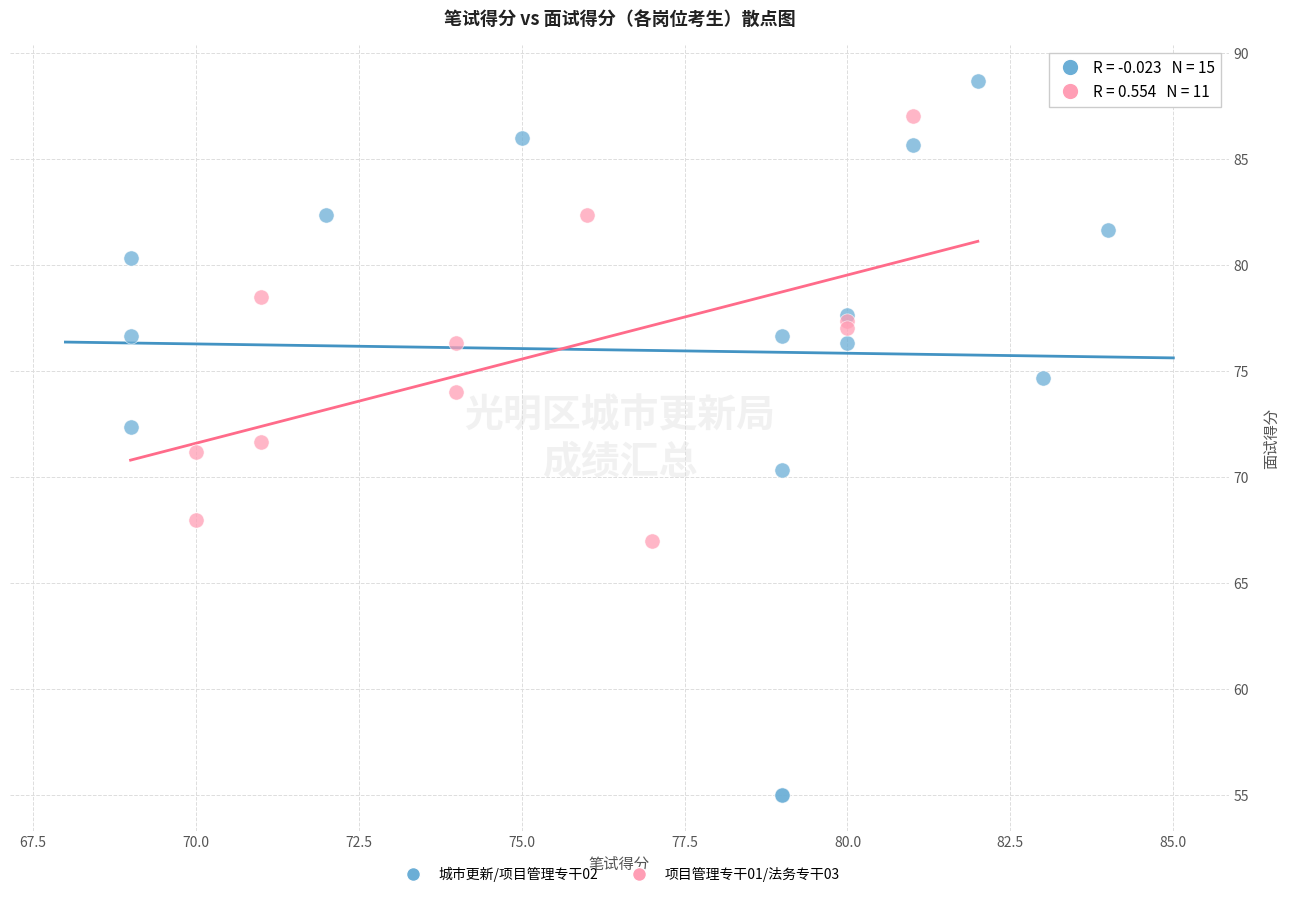

Which series contains the lowest Y value?

城市更新/项目管理专干02